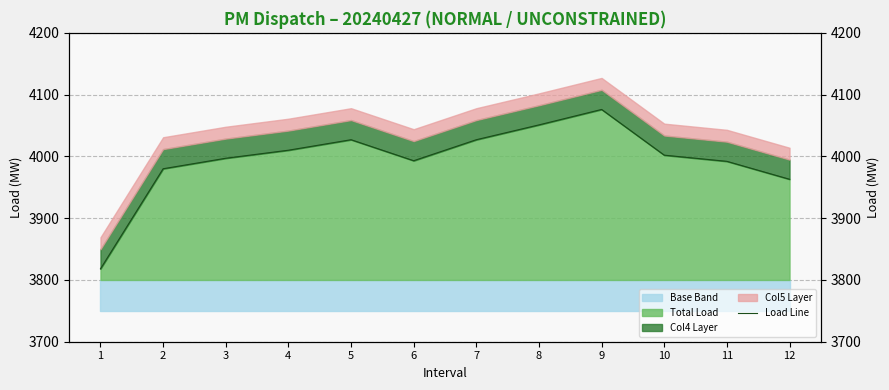

Does the chart display data point markers on the line(s)?

No